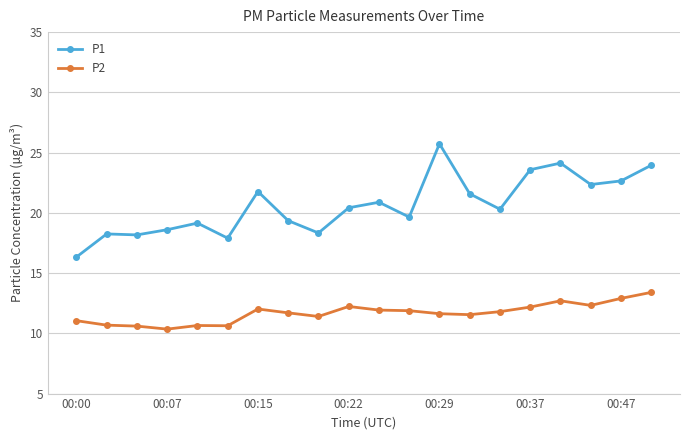

Does the chart display data point markers on the line(s)?

Yes